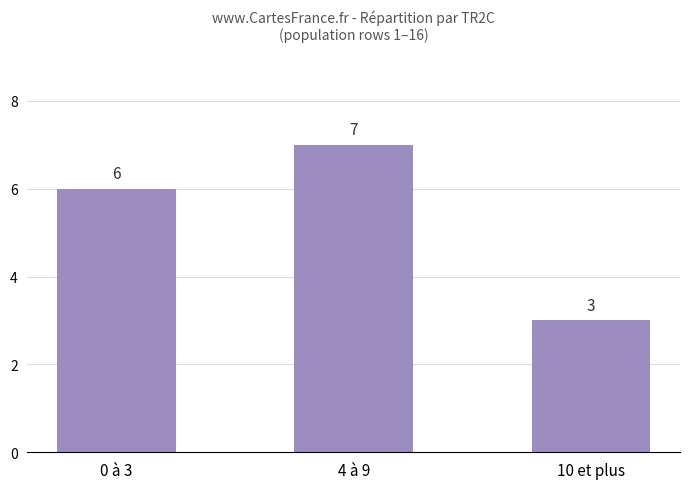

Approximately how many times larger is the value at 0 à 3 compared to 10 et plus?

2.0